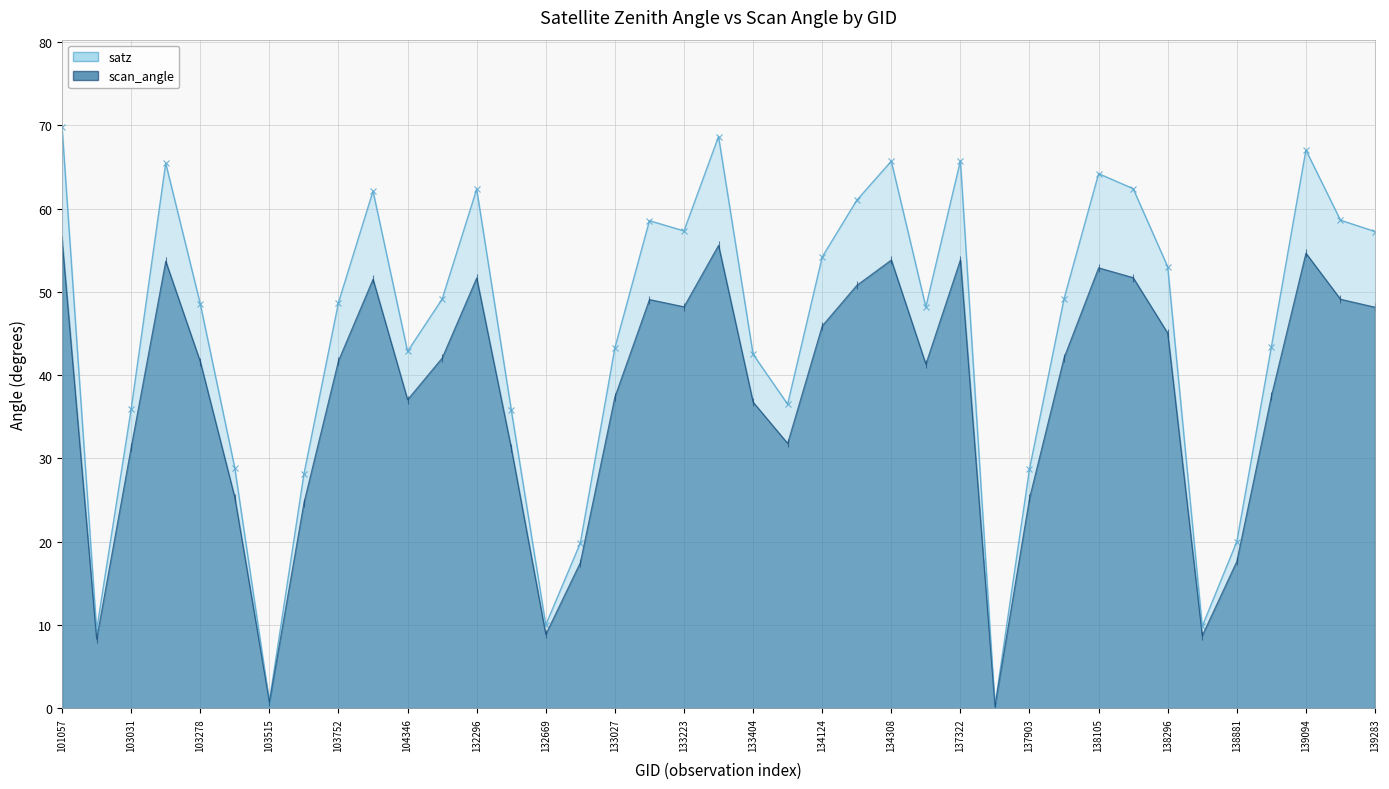

Which has a higher value, 103634 or 137715?

103634